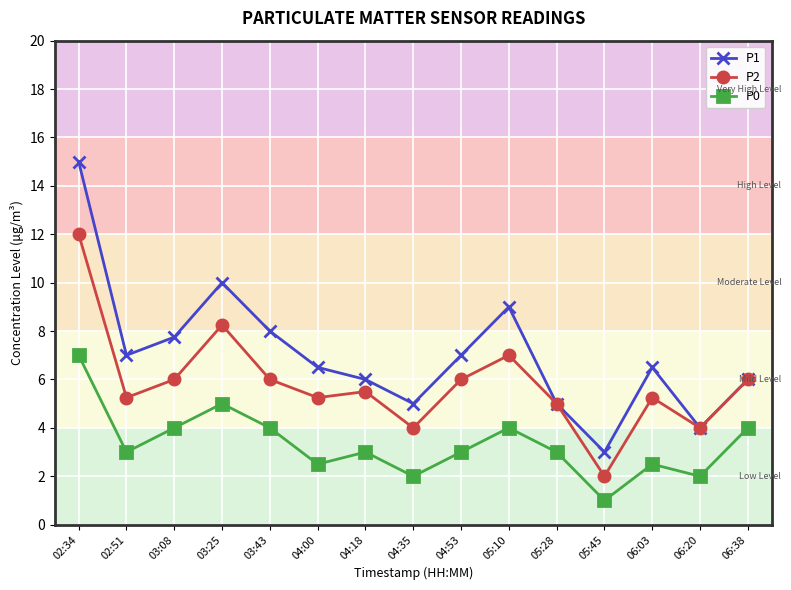

How many series are shown in this chart?

3